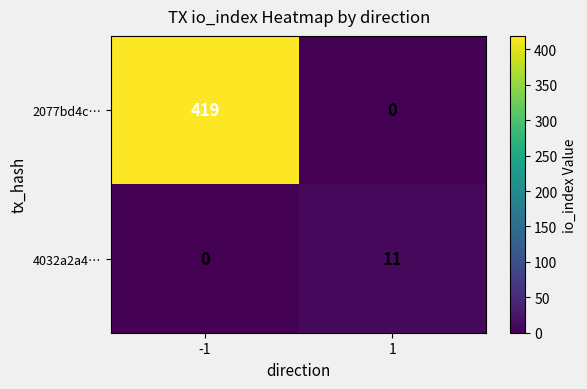

The 4032a2a4… series shows -6 at -1. True or false?

False